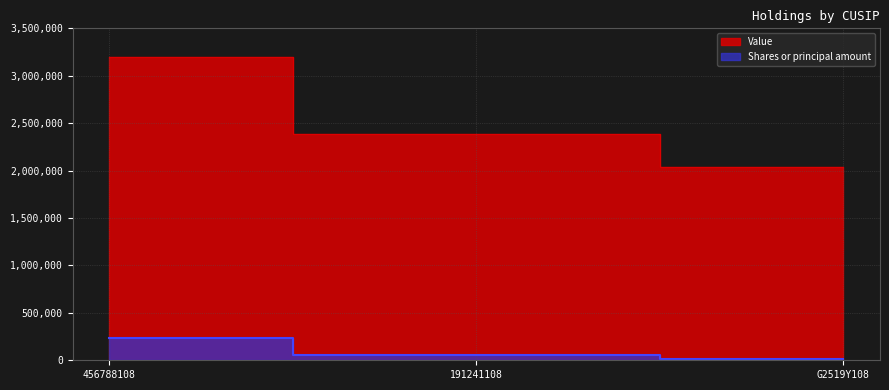

The value of Value at 456788108 is 3200000. True or false?

True